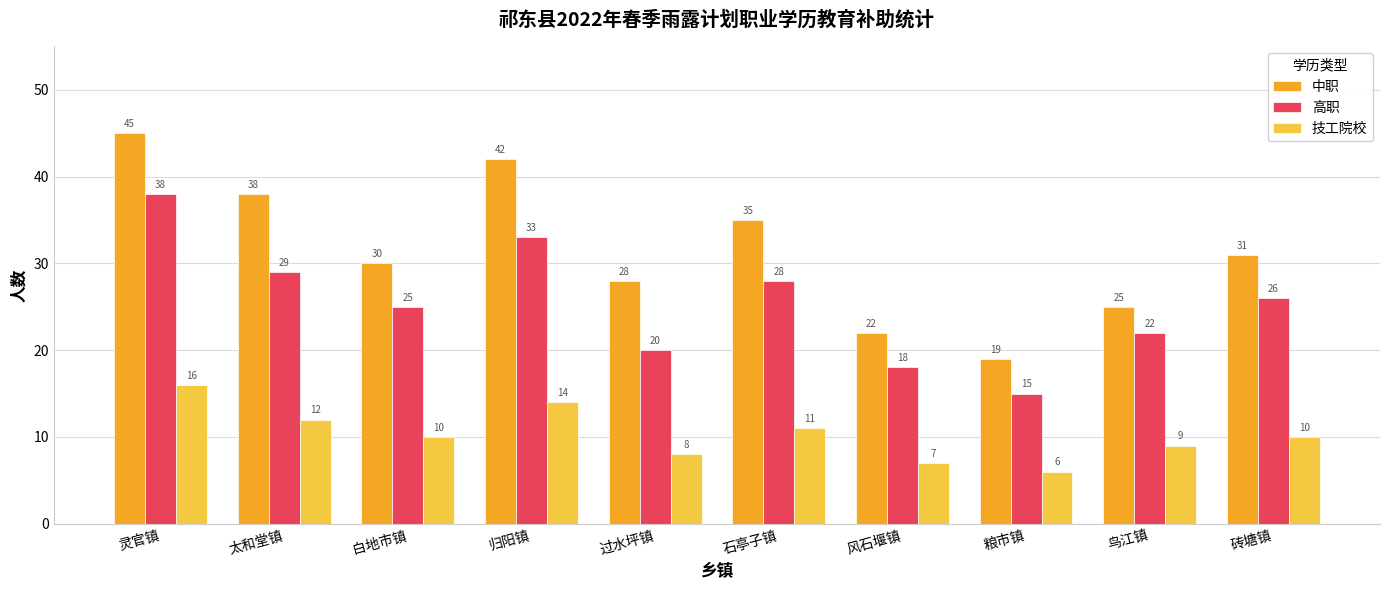

What is the label of the 2nd bar from the left?

太和堂镇